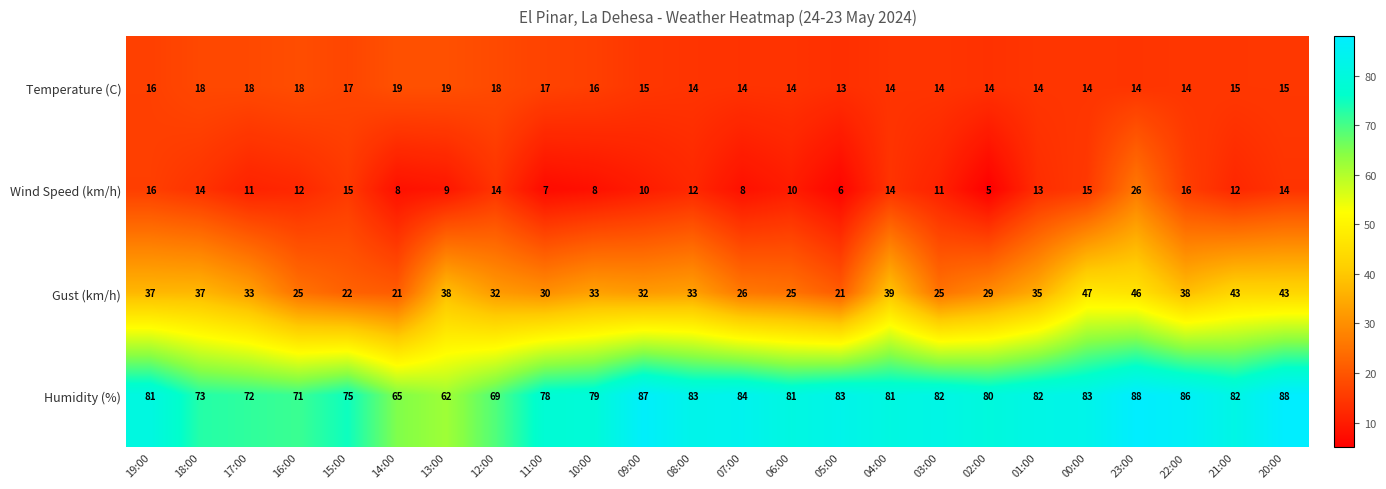

Which series has the largest total across all categories?

Humidity (%)